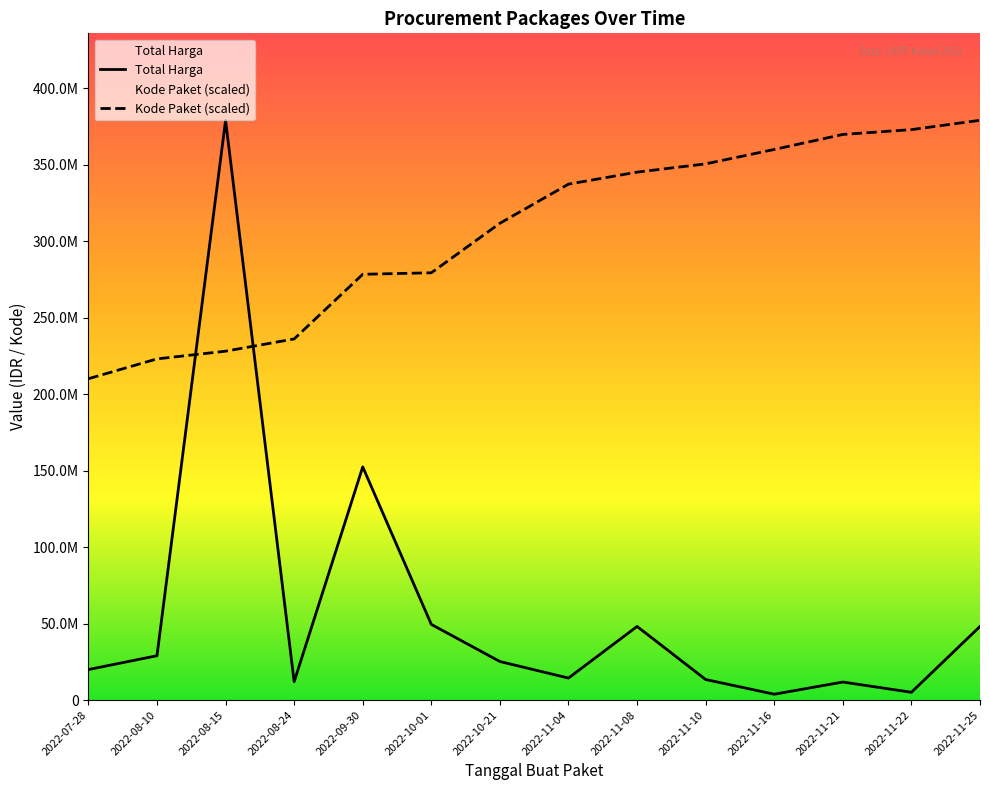

The value of Total Harga at 2022-10-21 is 17092873.2. True or false?

False